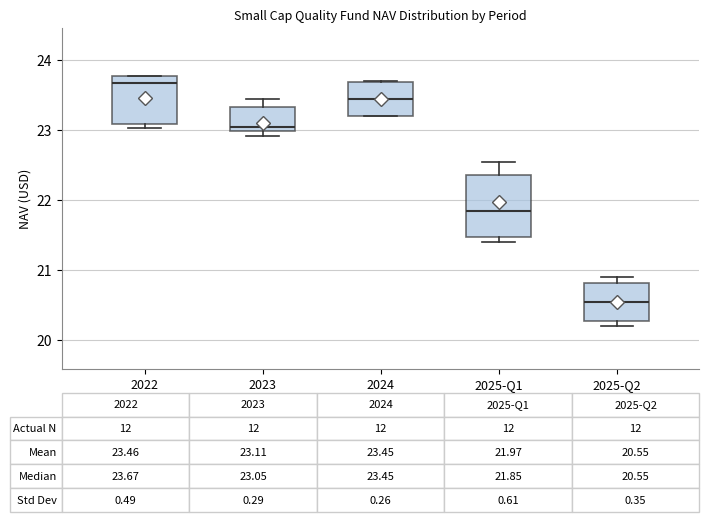

Which box's median line is the lowest?

2025-Q2